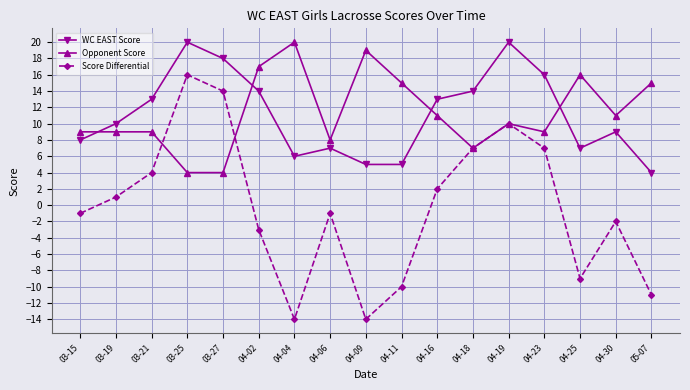

How many interior local peaks does the WC EAST Score series have?

4